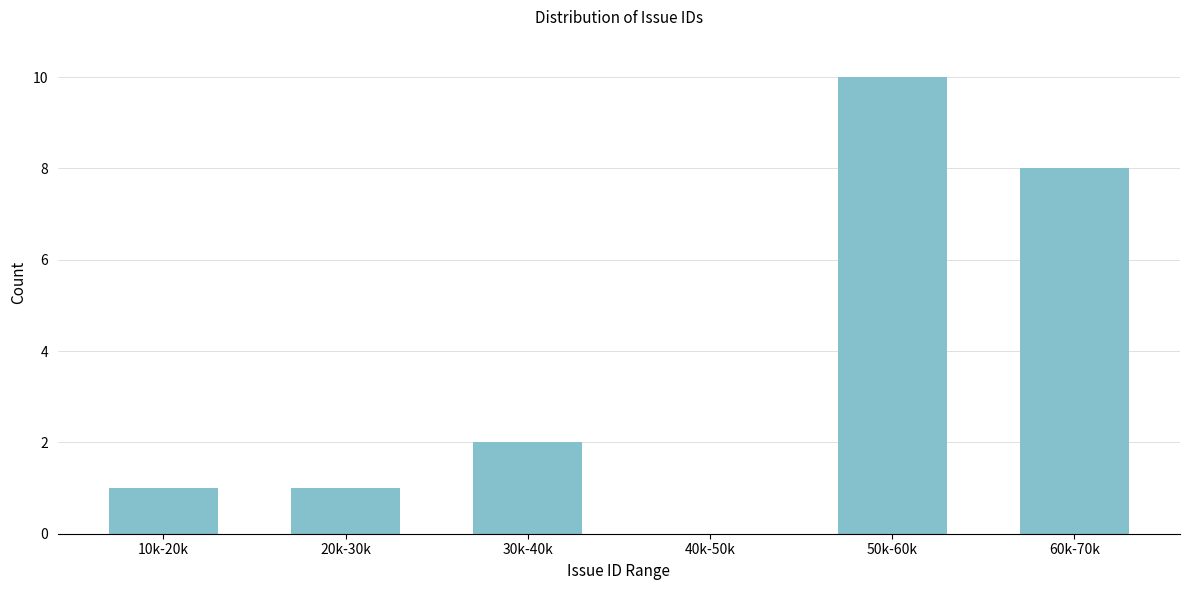

Reading left to right, transcribe all the data shown in this chart.

10k-20k=1	20k-30k=1	30k-40k=2	40k-50k=0	50k-60k=10	60k-70k=8